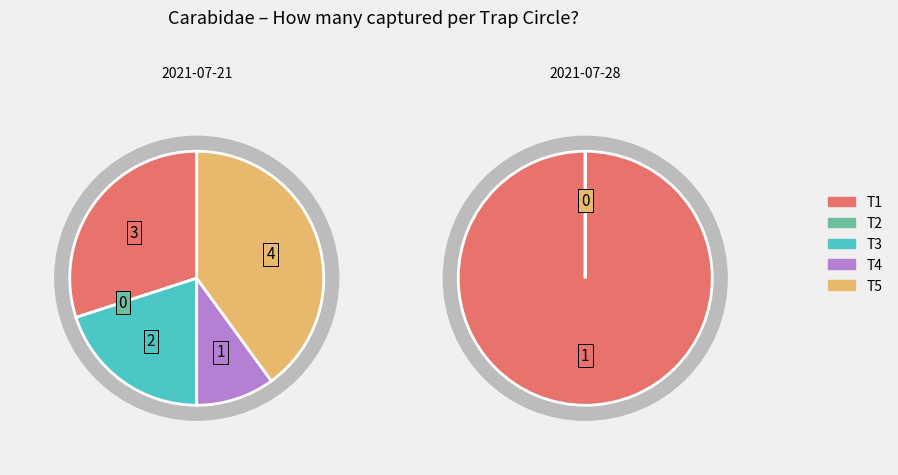

What portion of the pie excludes T3?

80.0%